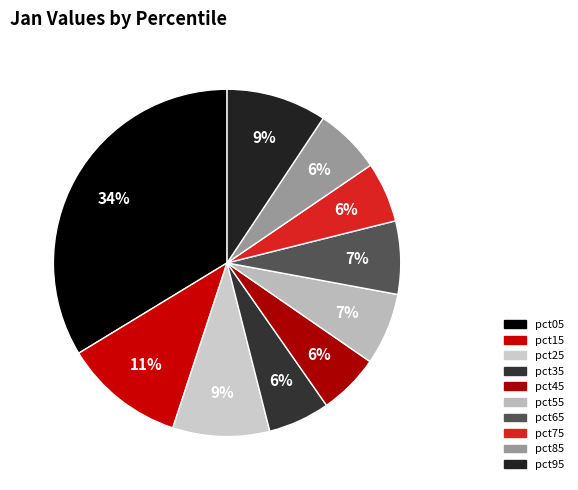

To the nearest percent, what is the difference between the largest and smallest slice percentages?

28%